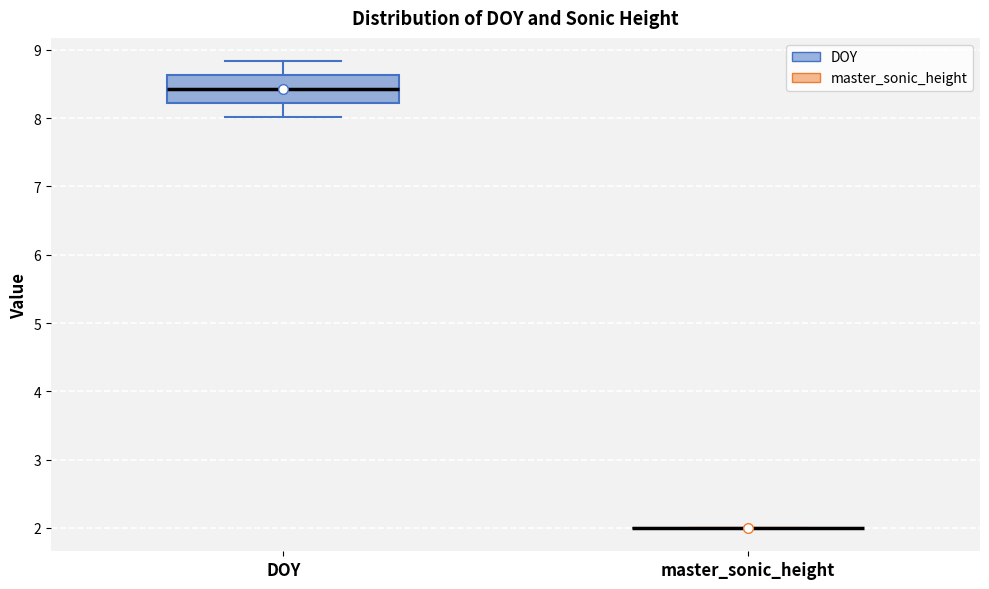

Reading left to right, read every box against the y-axis: the position of its median line, the range the box covers, and the ends of its whiskers. The values are not printed on the chart, so give them approximately, as read against the axis.

DOY: median 8.4, box 8.2 to 8.6, whiskers 8.0 to 8.8
master_sonic_height: box collapsed to a line at 2.0, whiskers 2.0 to 2.0